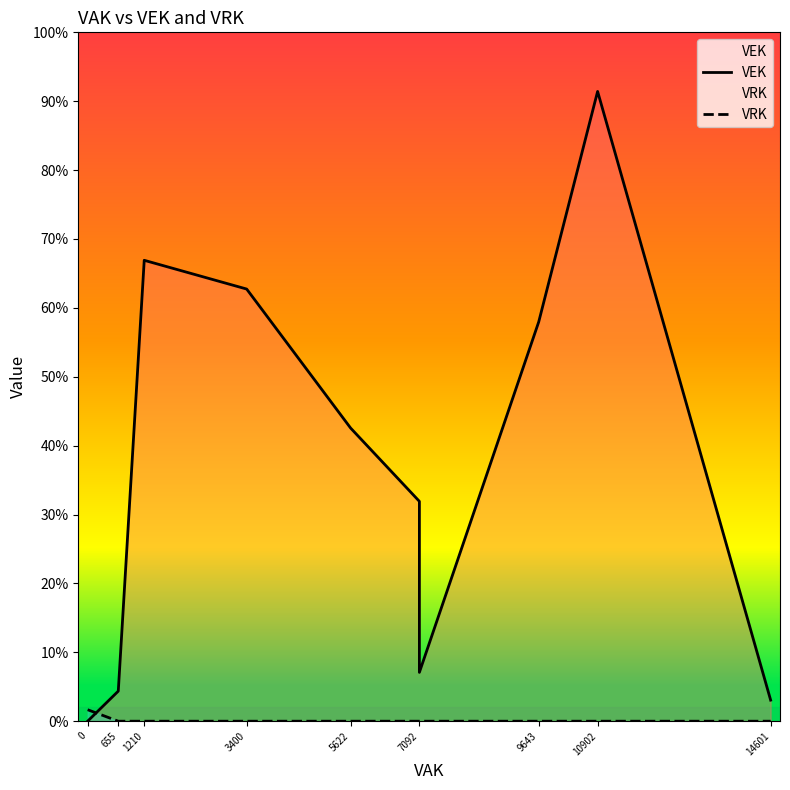

How many data points in VRK are above 0?

2